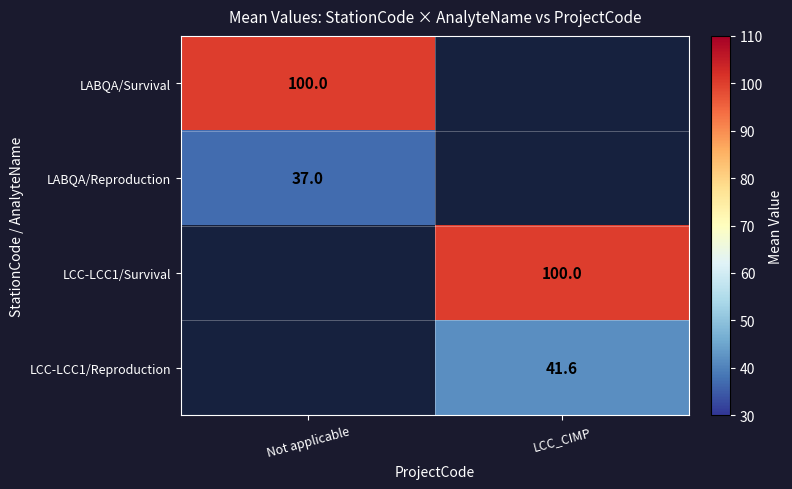

Is the value of LCC-LCC1/Reproduction at LCC_CIMP greater than the value of LABQA/Reproduction at Not applicable?

Yes